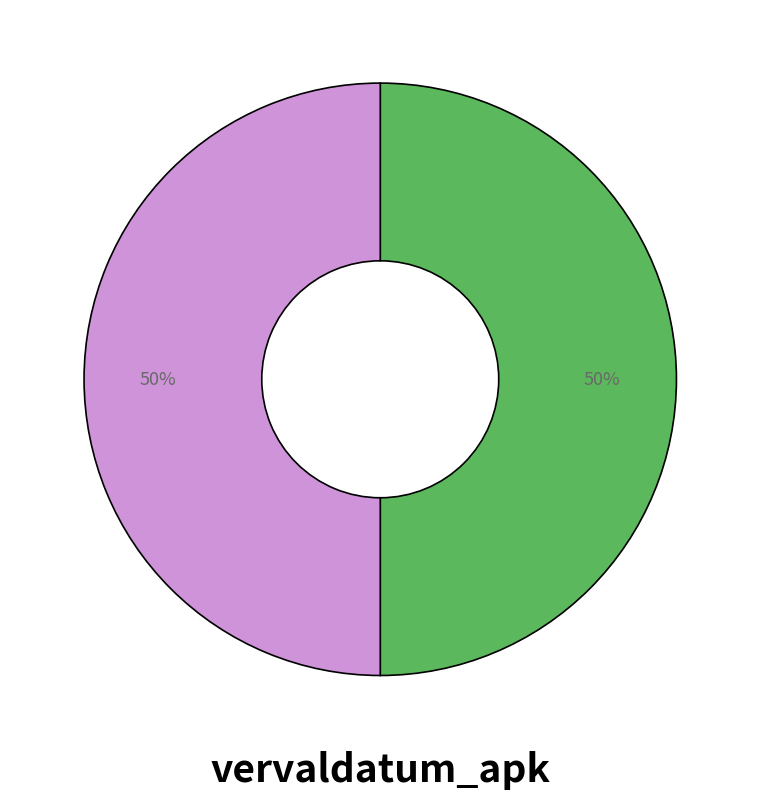

To the nearest percent, what is the average slice percentage?

50%